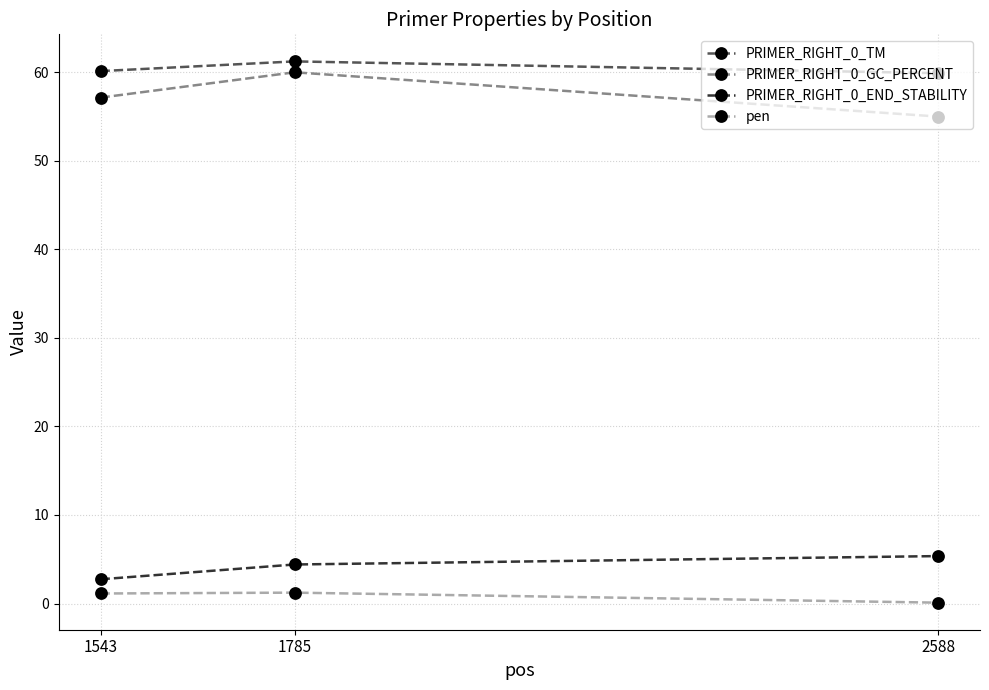

At which label does pen first exceed 1?

1543